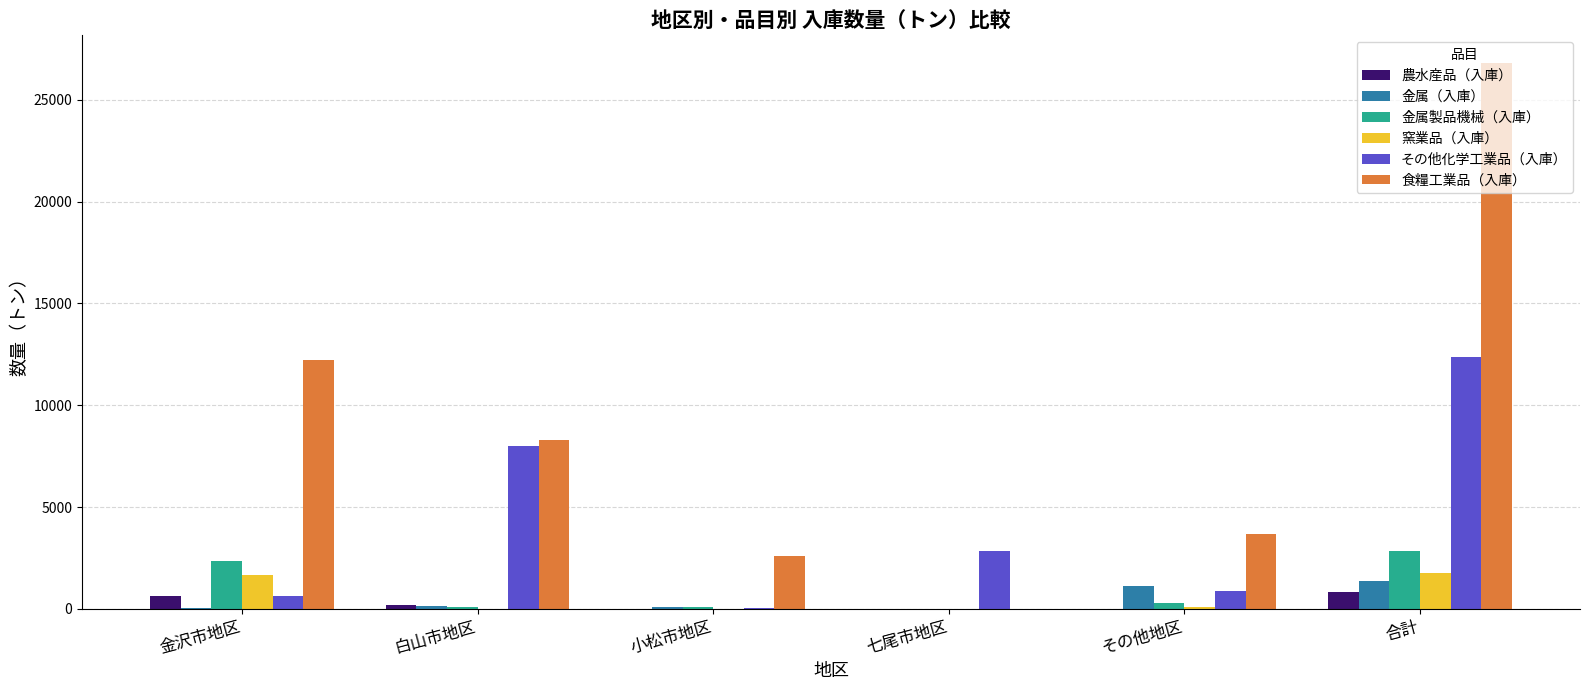

Is it true that 金属製品機械（入庫） equals 4725.7 at 合計?

False